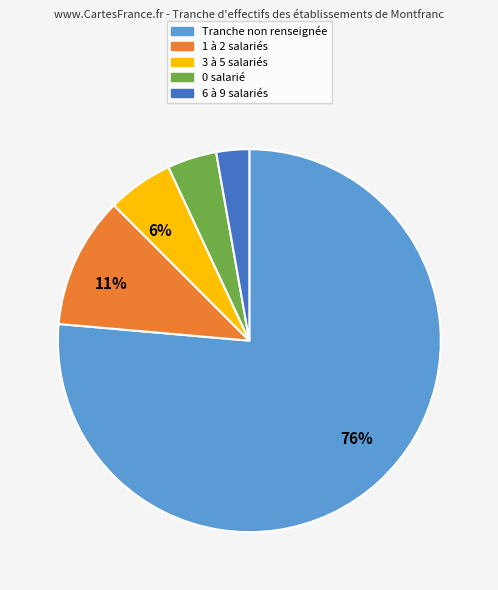

Does any single category account for the majority?

Yes